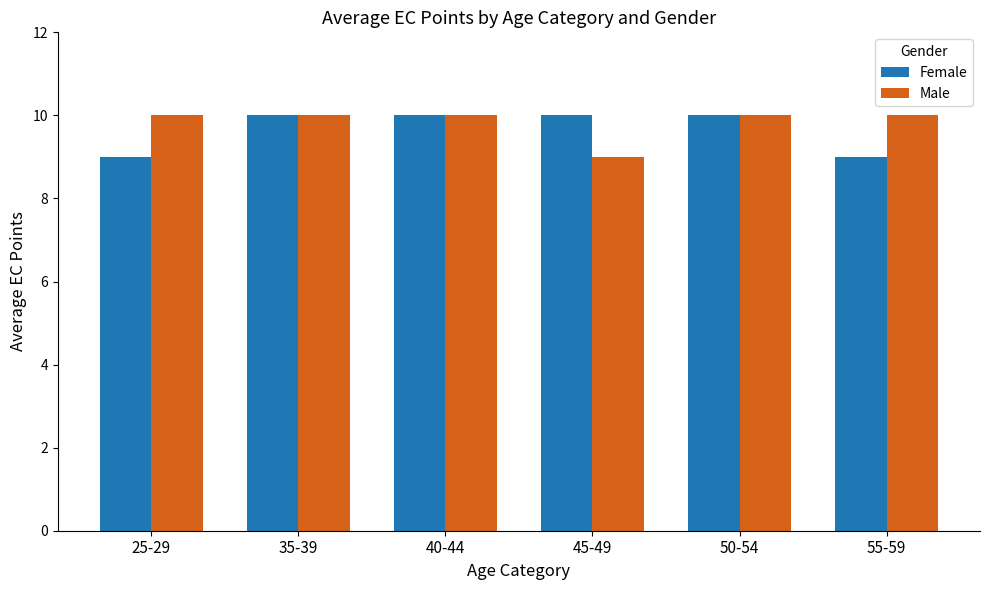

Are the bars horizontal?

No